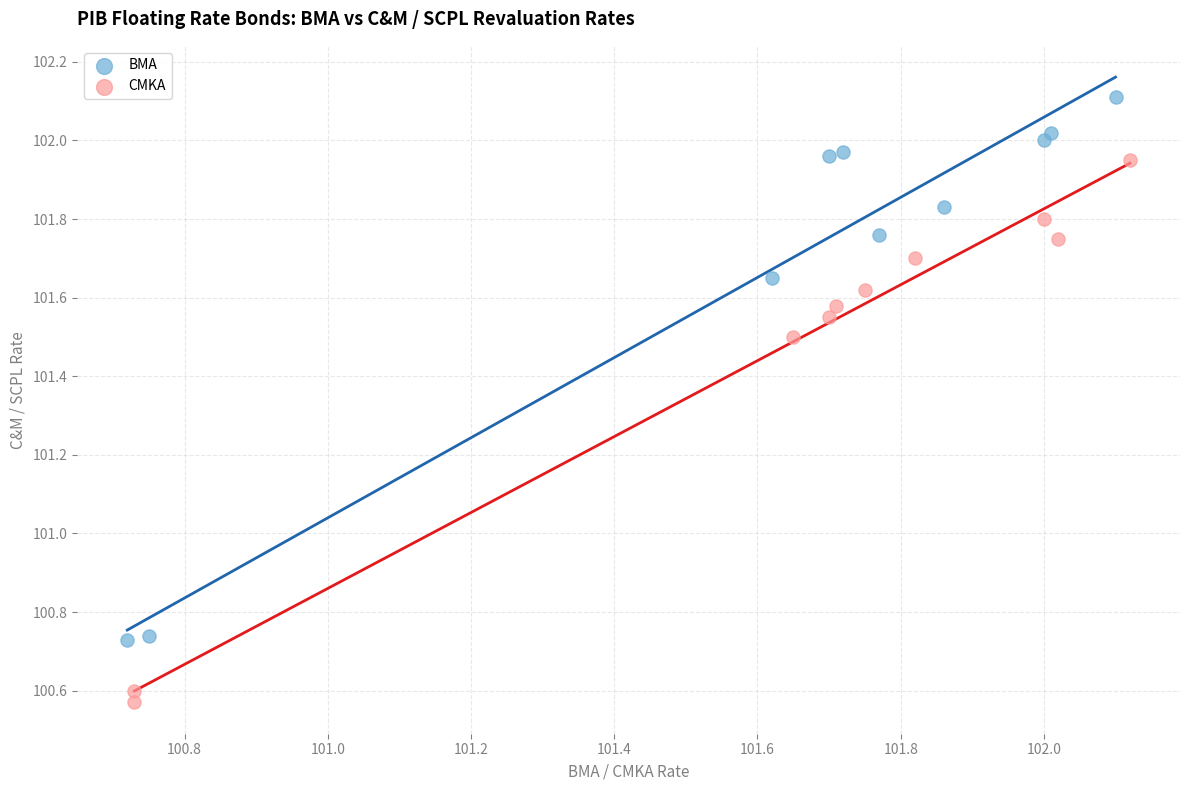

Which series contains the highest Y value?

BMA